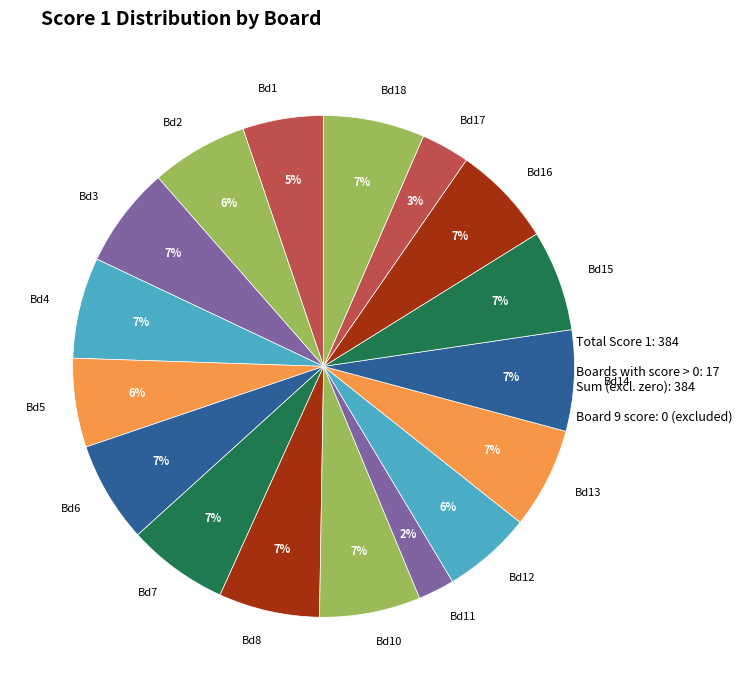

Count the number of slices in the pie.

17